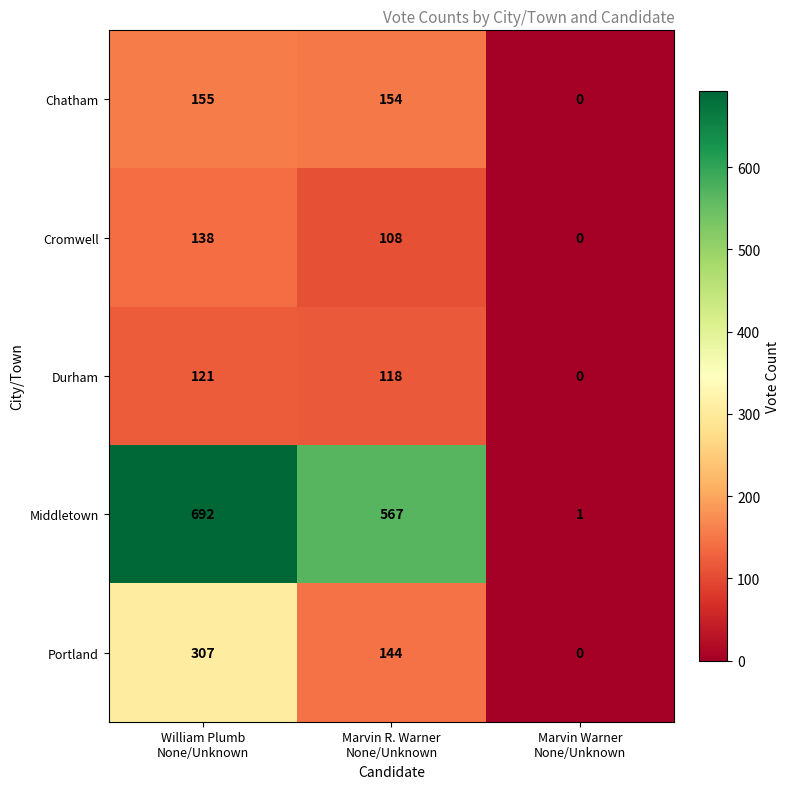

What is the sum of all Middletown values?

1260